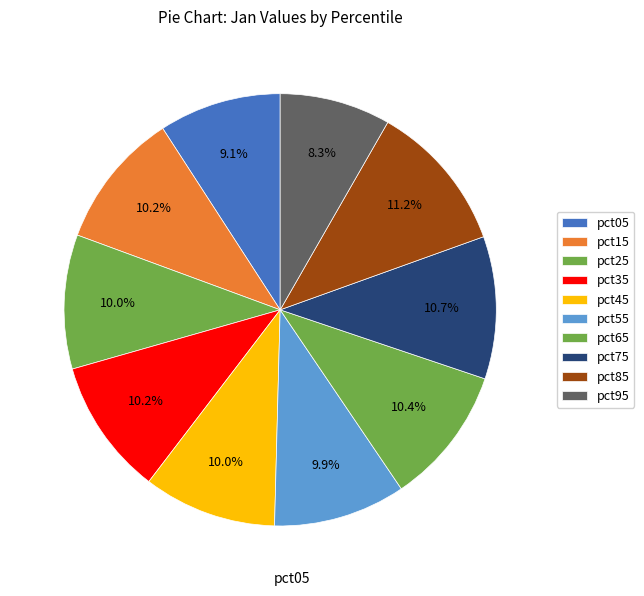

How many segments does this pie chart have?

10